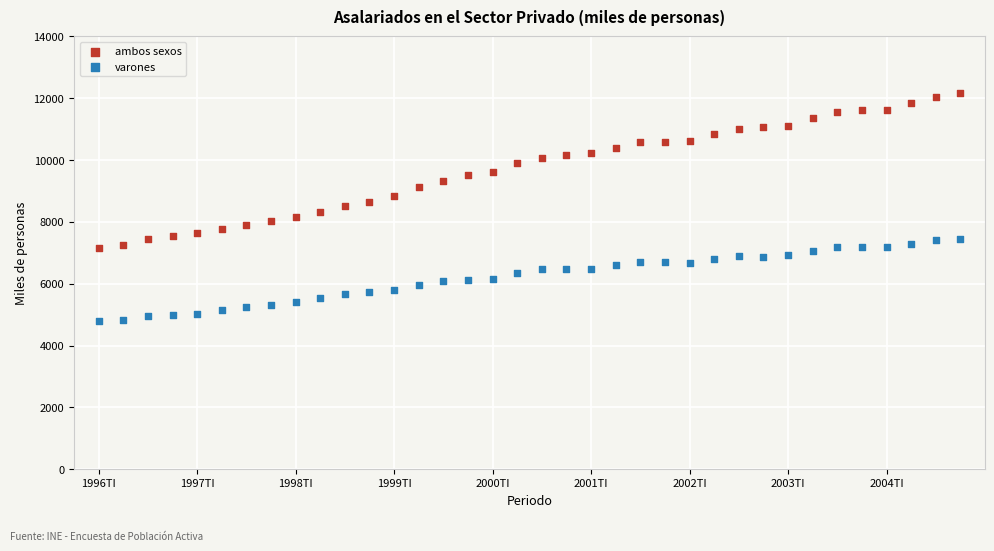

Which series contains the highest Y value?

ambos sexos